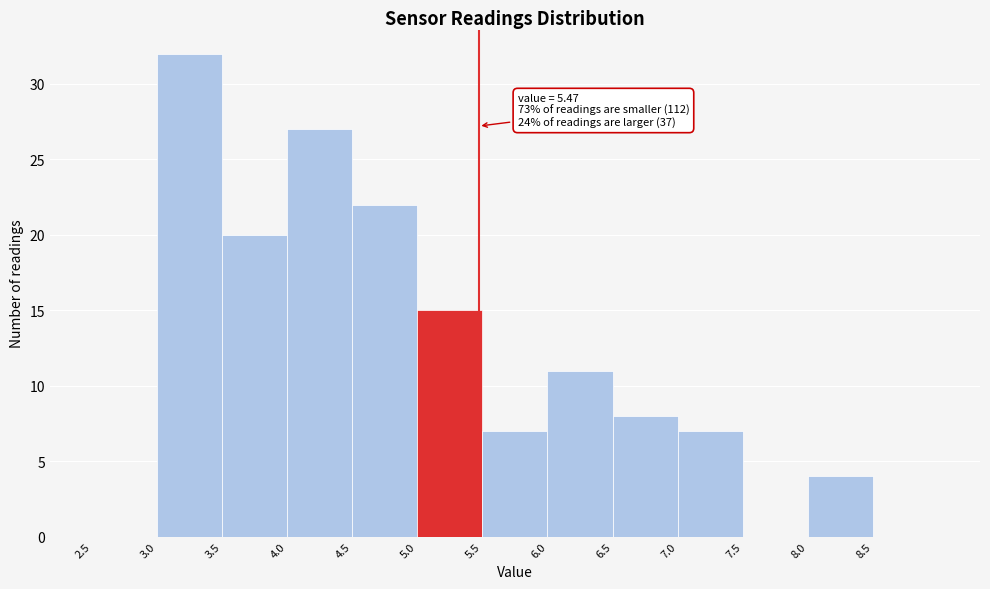

Which range on the x-axis has the tallest bar?

3.0 to 3.5